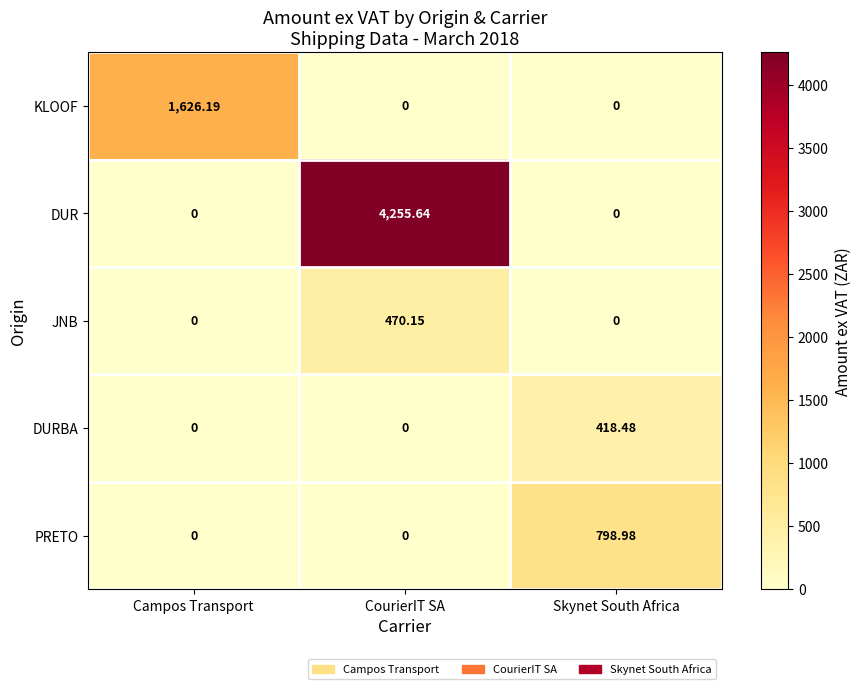

List the series in order of their peak value, lowest first.

DURBA, JNB, PRETO, KLOOF, DUR